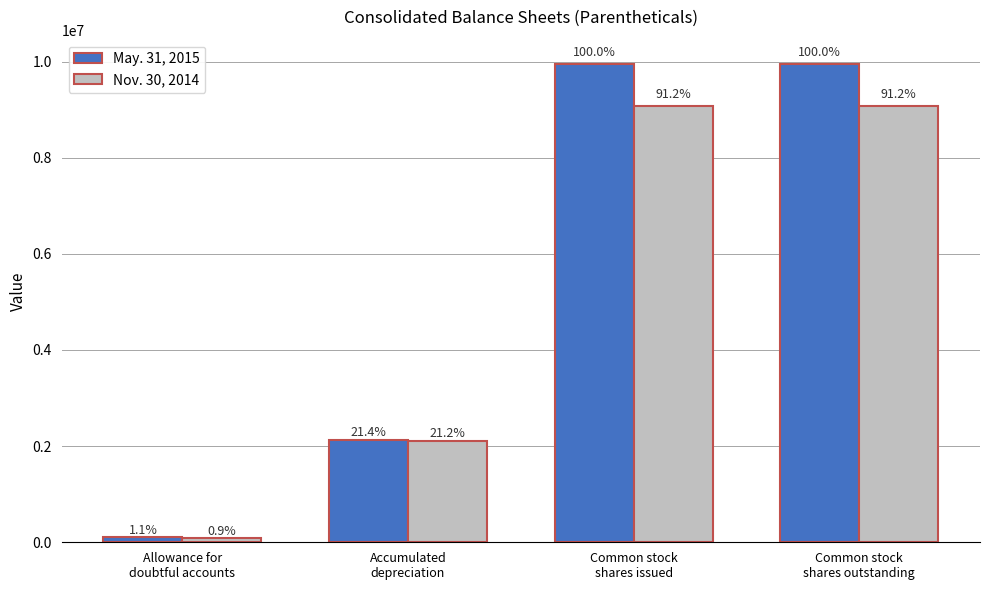

What are all the series names shown in the legend?

May. 31, 2015, Nov. 30, 2014